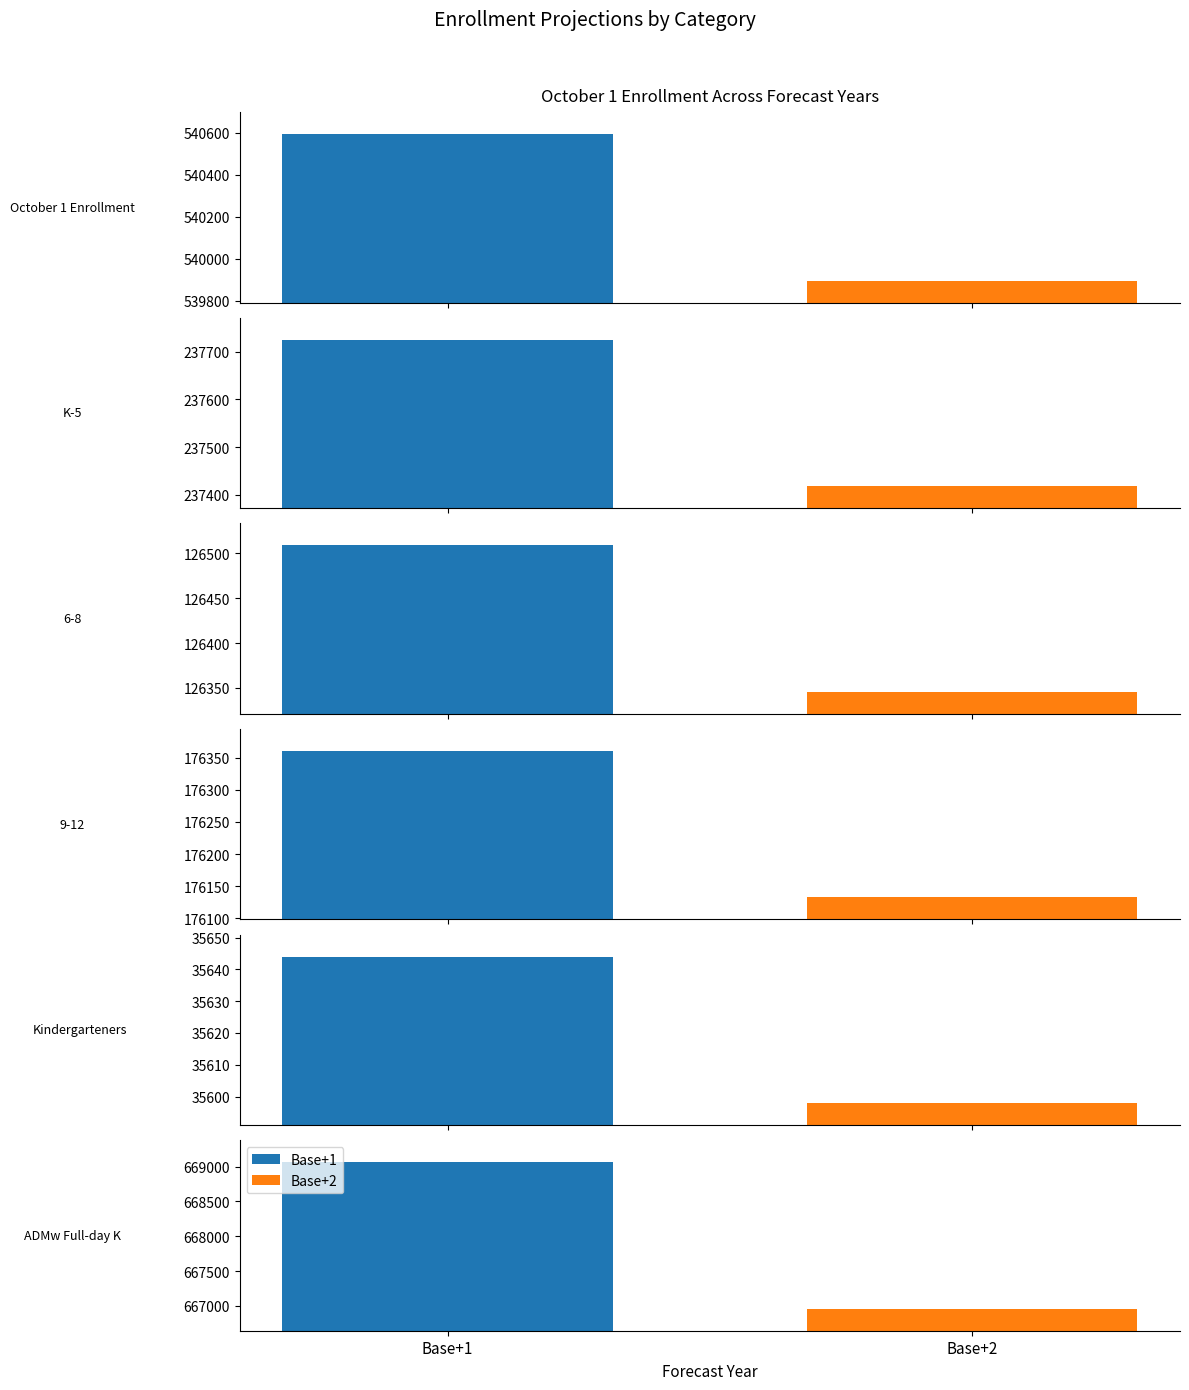

What is the label of the 3rd bar from the left?

6-8